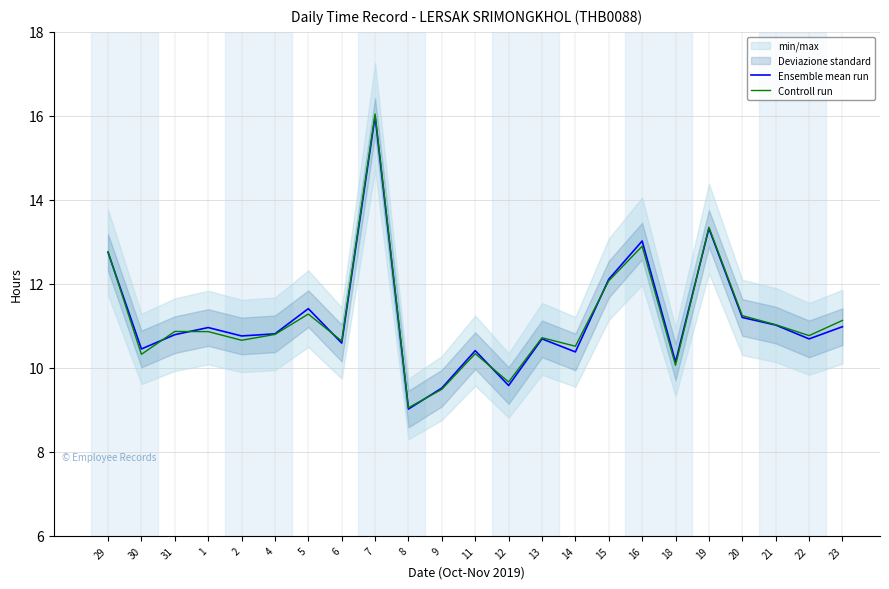

True or false: Ensemble mean run has more than 1 points higher than both neighbors.

True